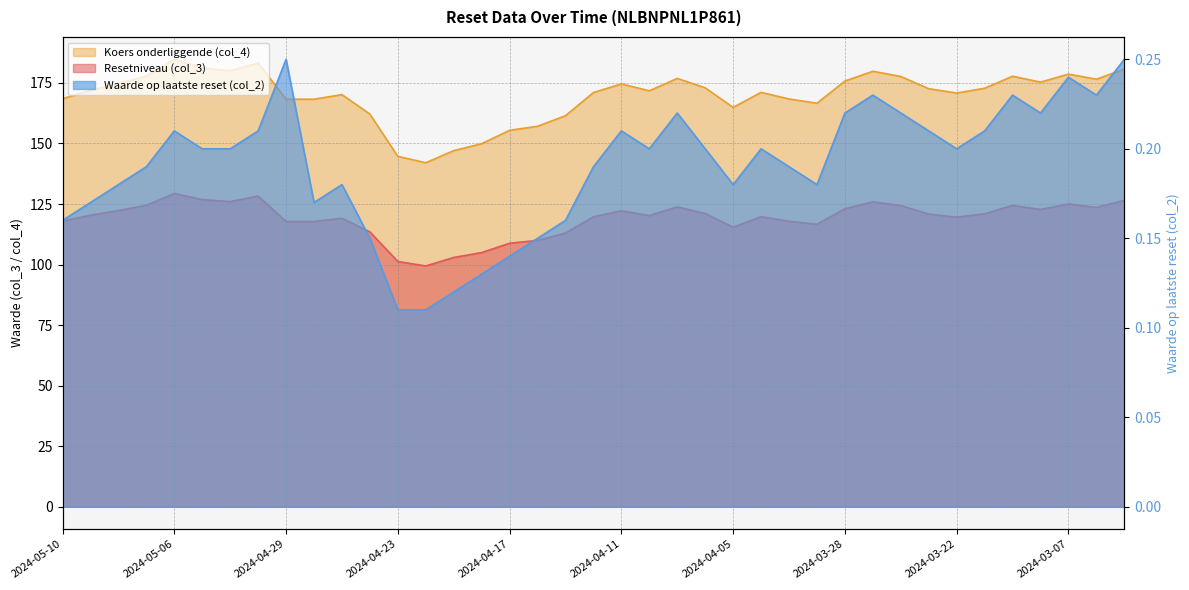

Which series has the largest total across all categories?

Resetniveau (col_3)